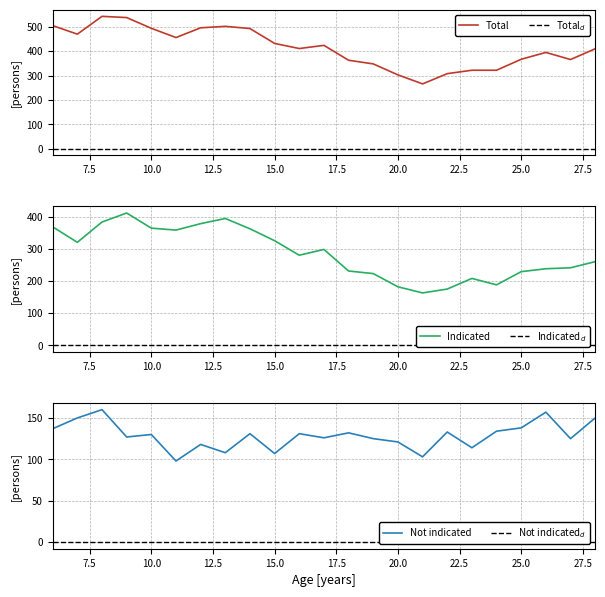

How many categories are shown in the chart?

23